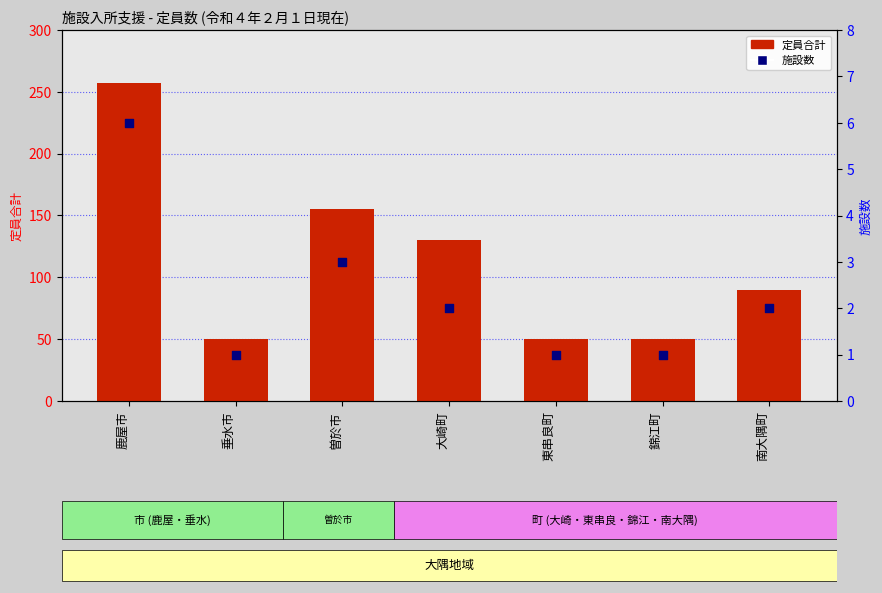

Is the value of 施設数 at 南大隅町 greater than the value of 定員 at 鹿屋市?

No